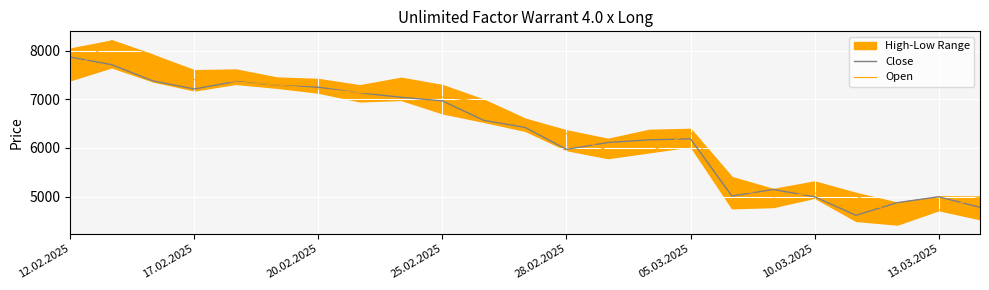

Does the chart display data point markers on the line(s)?

No